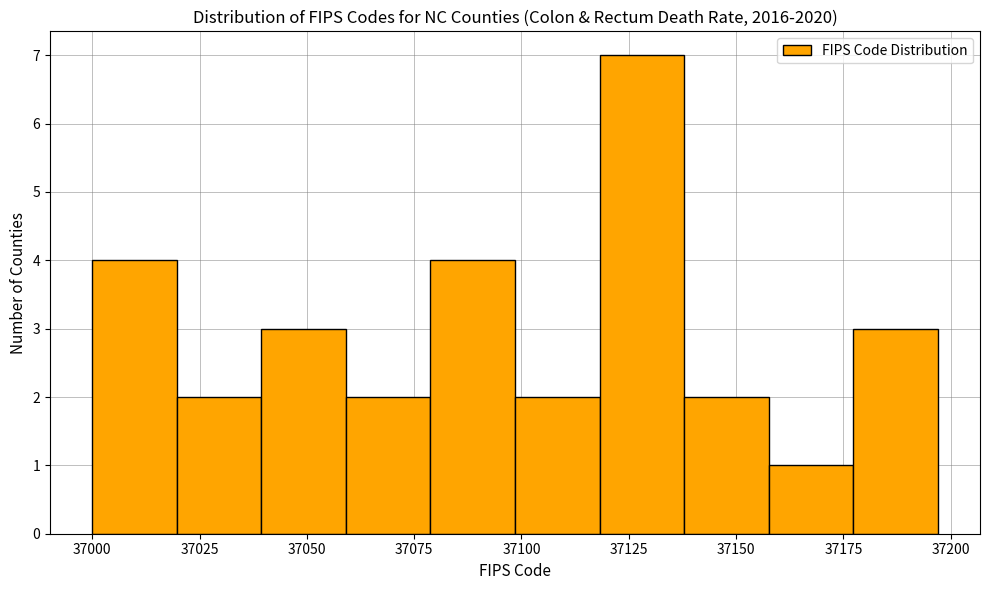

Around what value on the x-axis is the tallest bar? Give the approximate position of its centre, as read against the axis.

37130